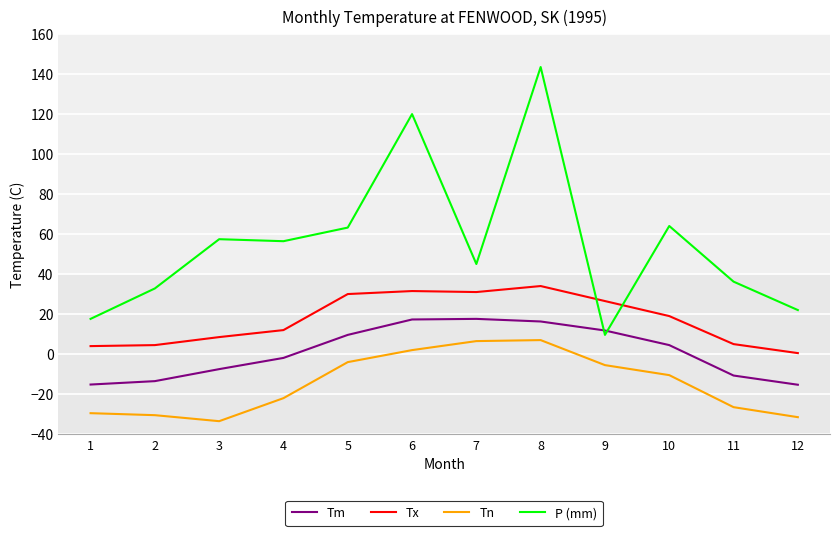

At how many categories does at least one series exceed 48?

6